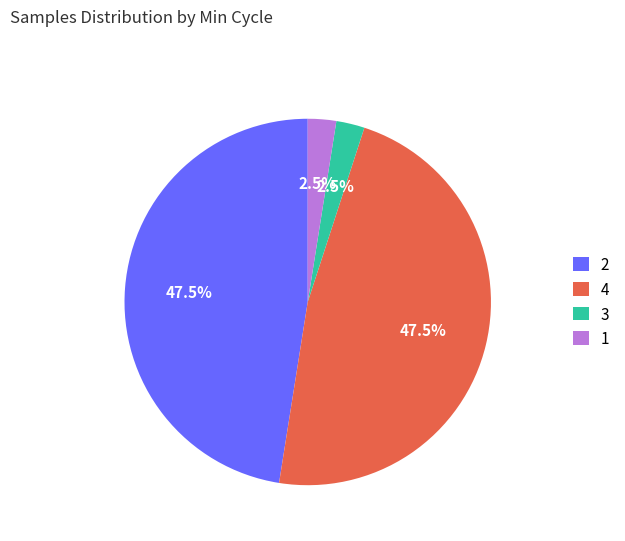

Does 4 represent more than half of the total?

No